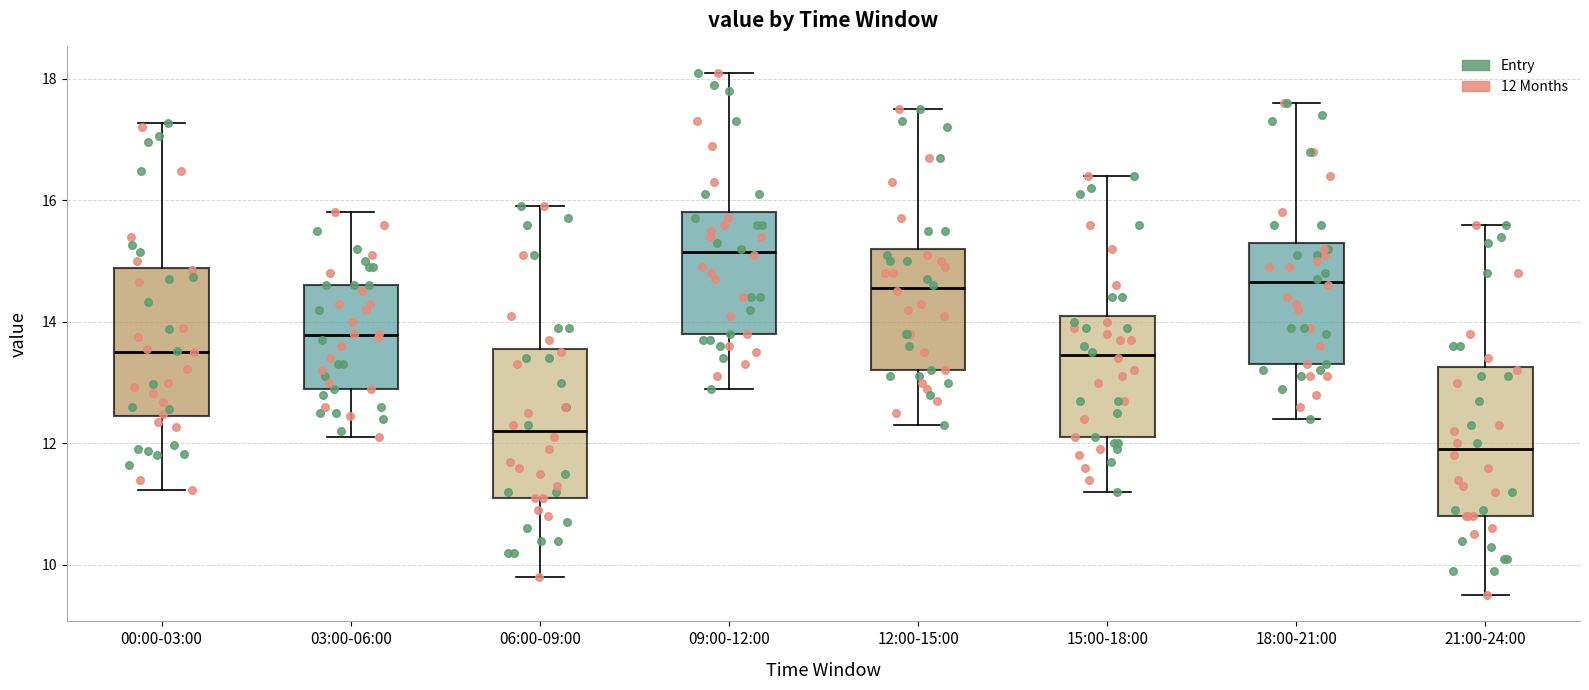

Where is the upper edge of the box for 00:00-03:00 on the y-axis? The values are not printed on the chart, so give them approximately, as read against the axis.

14.8